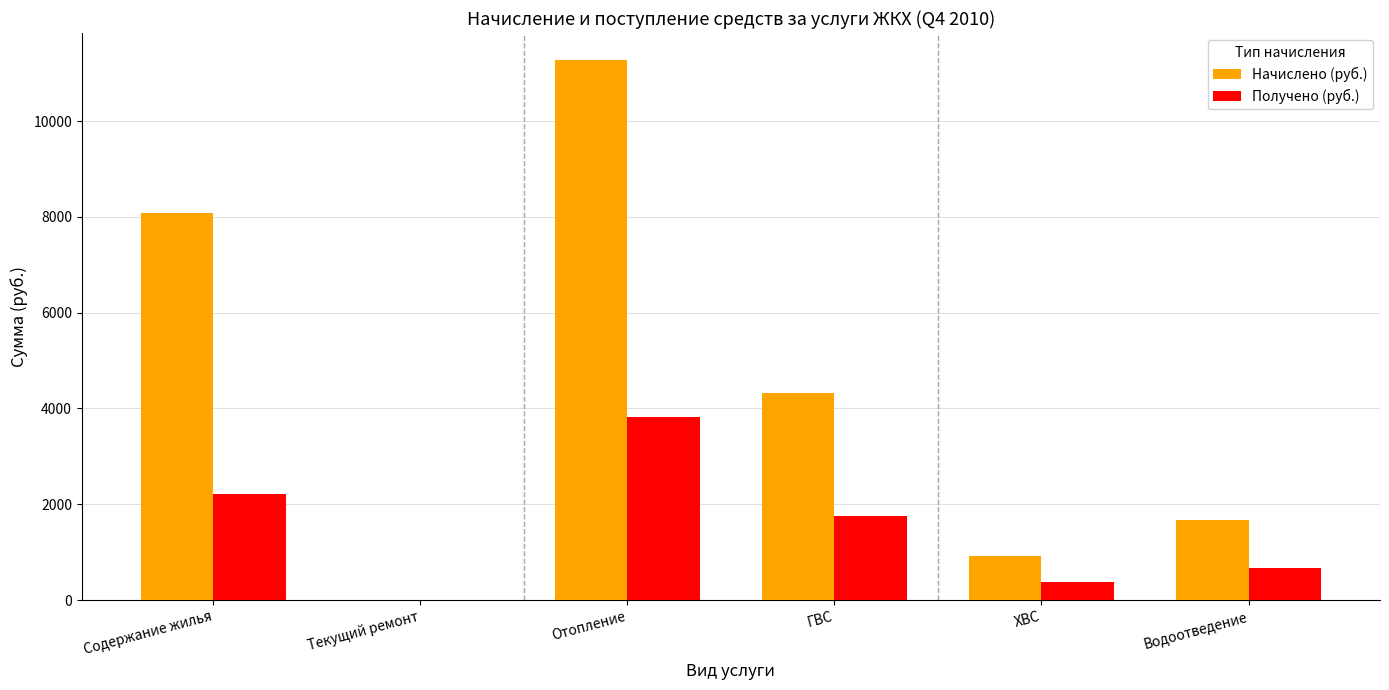

Are the bars grouped side by side (vs. stacked)?

Yes